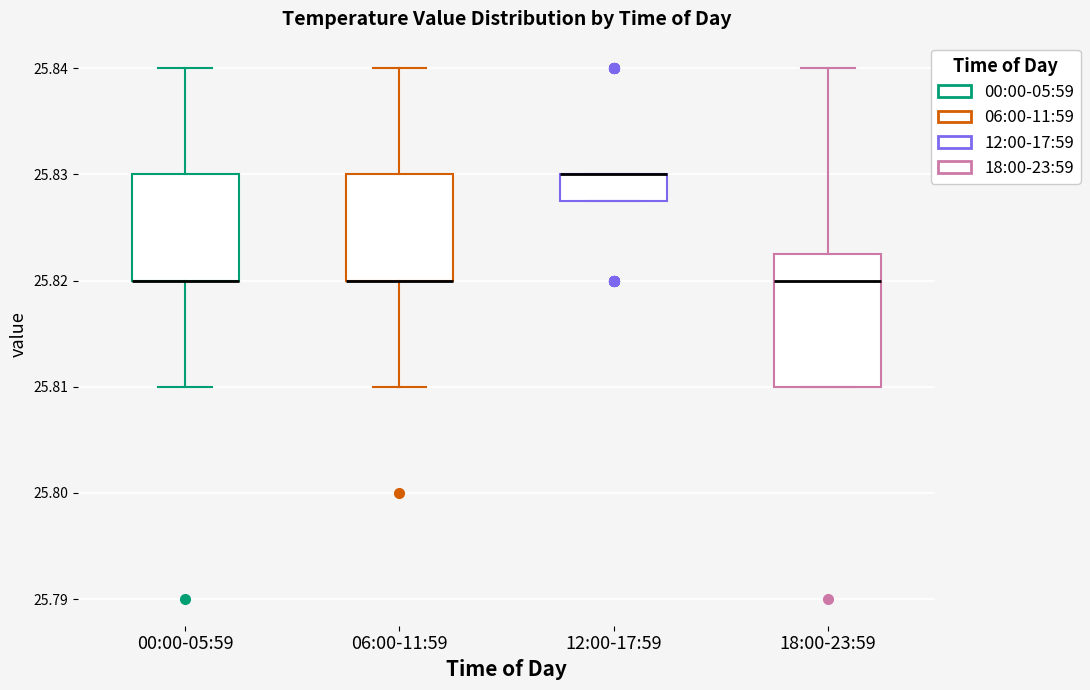

Reading left to right, transcribe this box plot: for each box, give where its median line is, the range the box spans, and where its two whiskers end, as read against the y-axis. The values are not printed on the chart, so give them approximately, as read against the axis.

00:00-05:59: median 25.820 (drawn on the box's lower edge), box 25.820 to 25.830, whiskers 25.810 to 25.840
06:00-11:59: median 25.820 (drawn on the box's lower edge), box 25.820 to 25.830, whiskers 25.810 to 25.840
12:00-17:59: median 25.830 (drawn on the box's upper edge), box 25.828 to 25.830, whiskers 25.828 to 25.830
18:00-23:59: median 25.820, box 25.810 to 25.823, whiskers 25.810 to 25.840